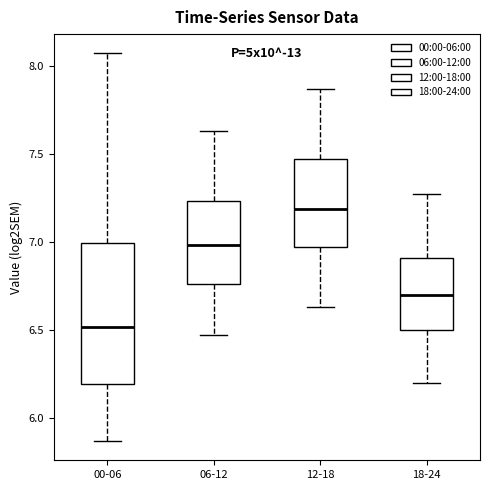

Which box is the tallest, from its lower edge to its upper edge?

00-06